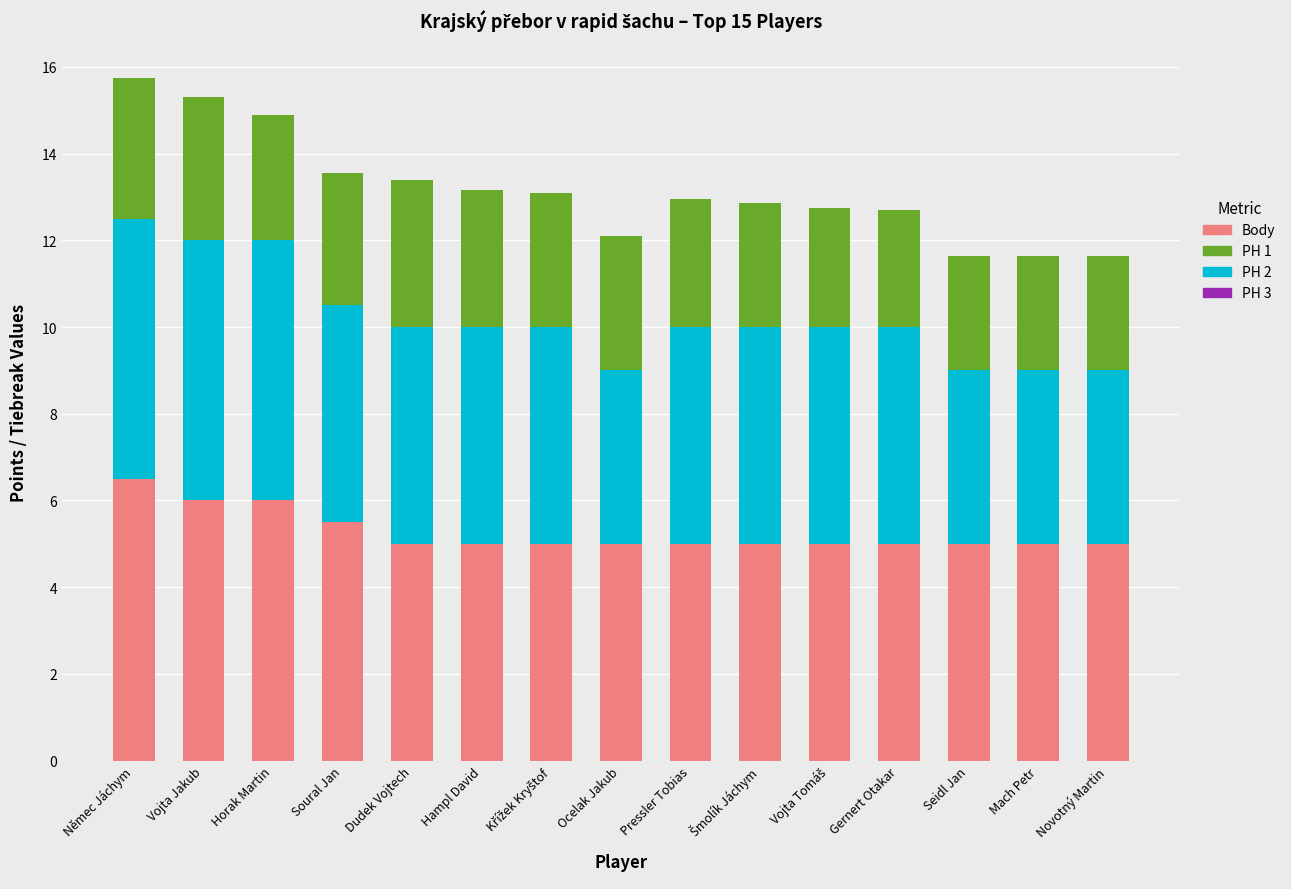

What is the maximum value for Body?

6.5